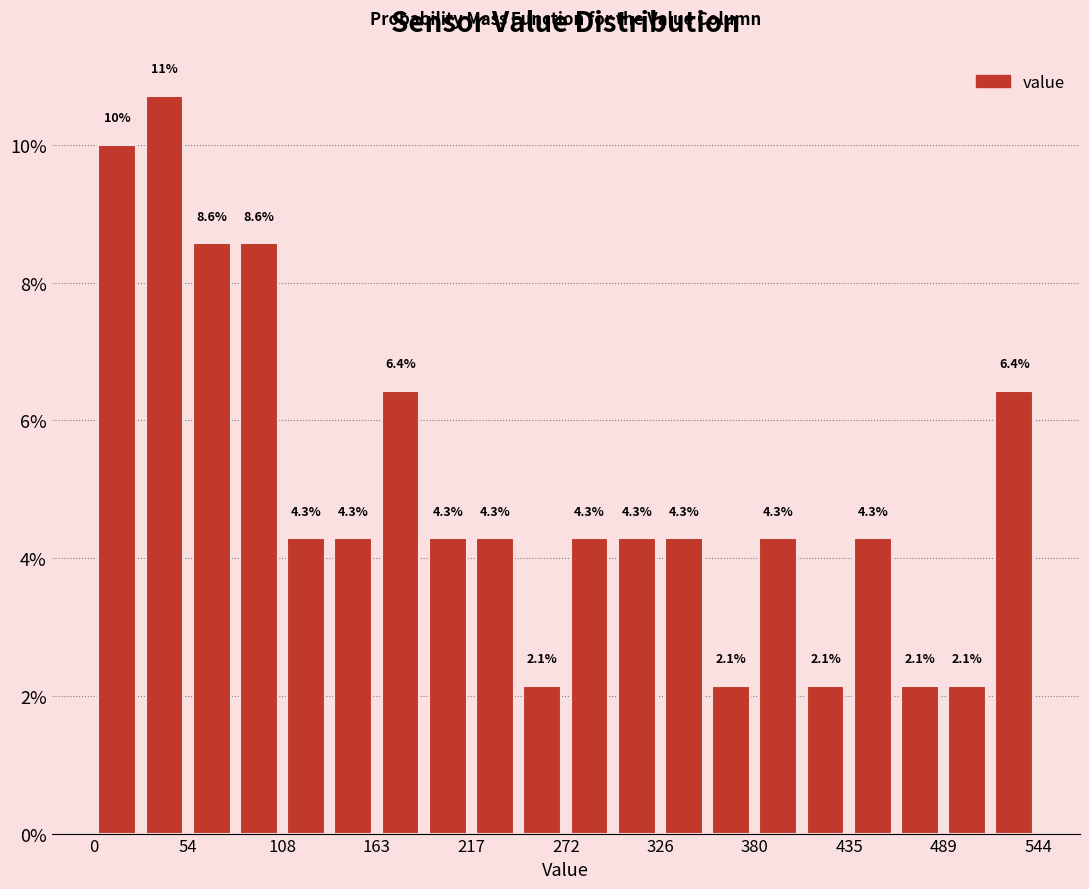

Around what value on the x-axis is the tallest bar? Give the approximate position of its centre, as read against the axis.

40